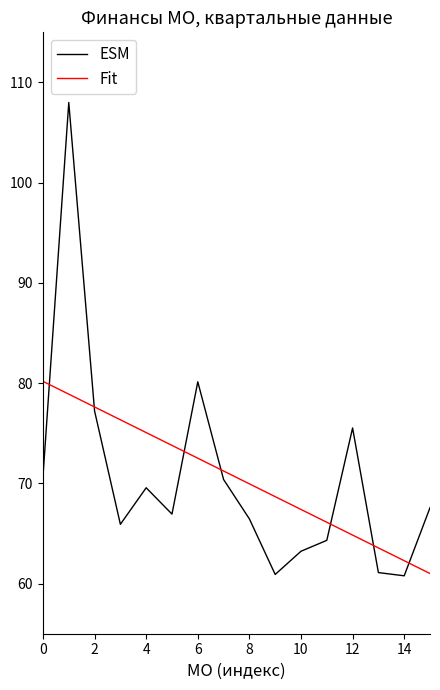

Which series has the largest range (max minus min)?

ESM